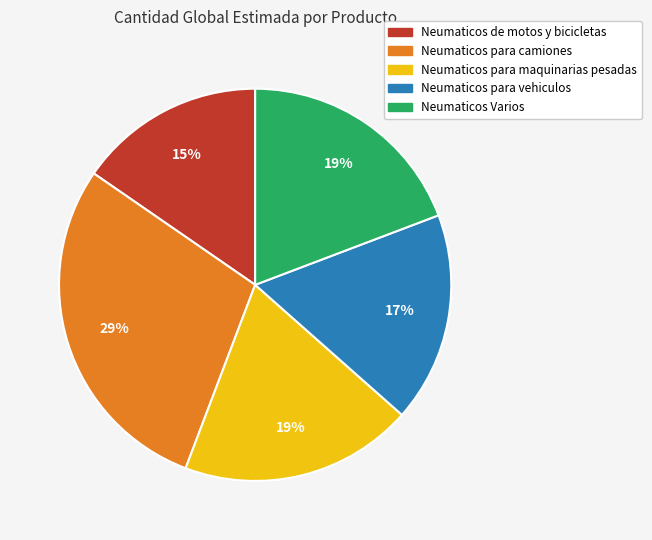

Which slice is the largest?

Neumaticos para camiones